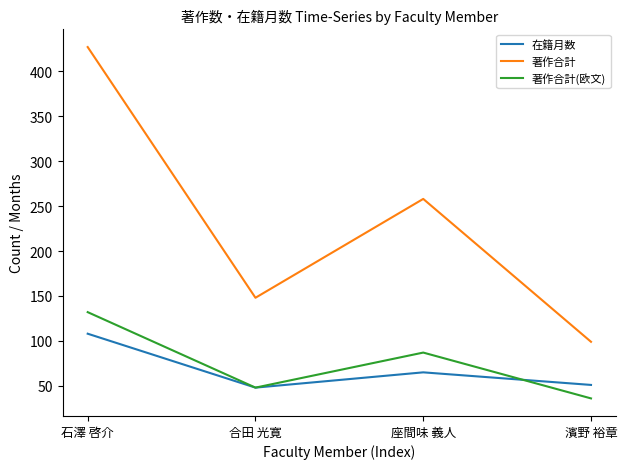

What is the difference between the 著作合計 values at 石澤 啓介 and 合田 光寛?

279